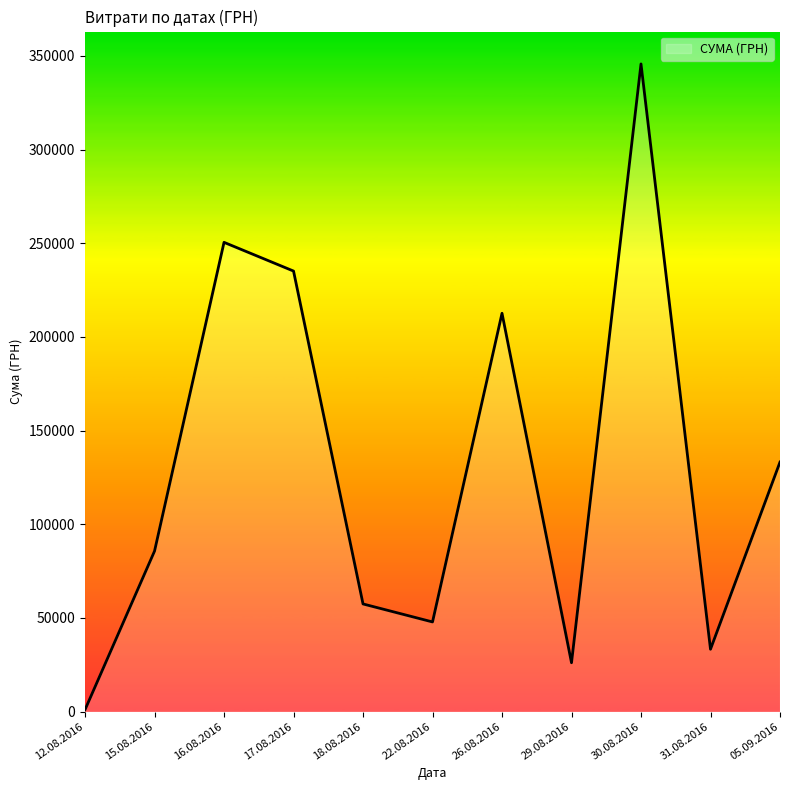

Between 30.08.2016 and 17.08.2016, which is larger?

30.08.2016